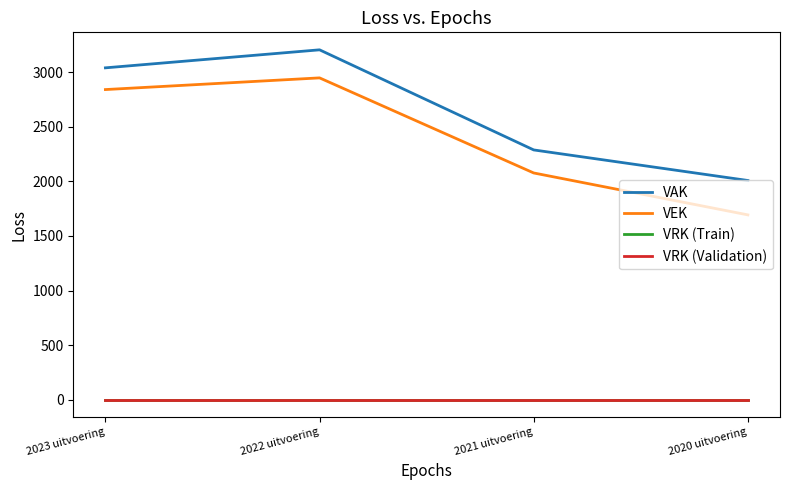

Does the chart have visible grid lines?

No